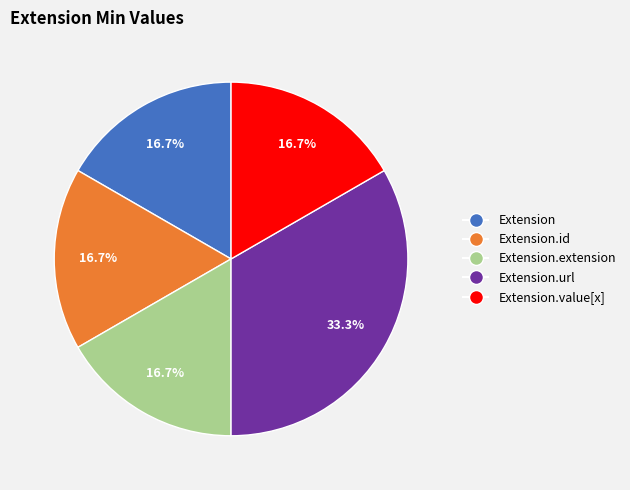

Is there a majority slice in this chart?

No